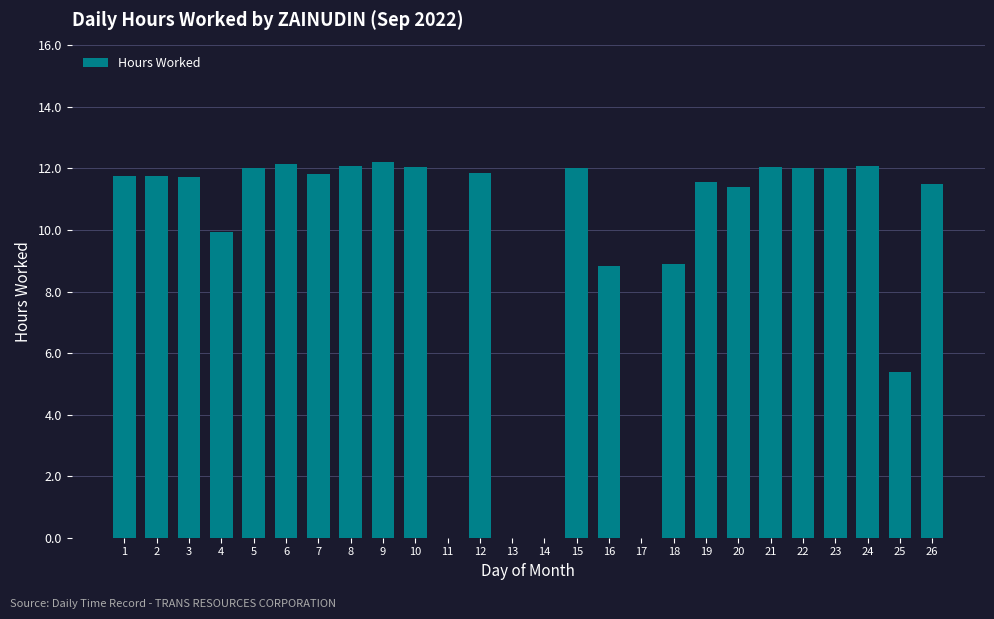

Count the number of values greater than 11.

18